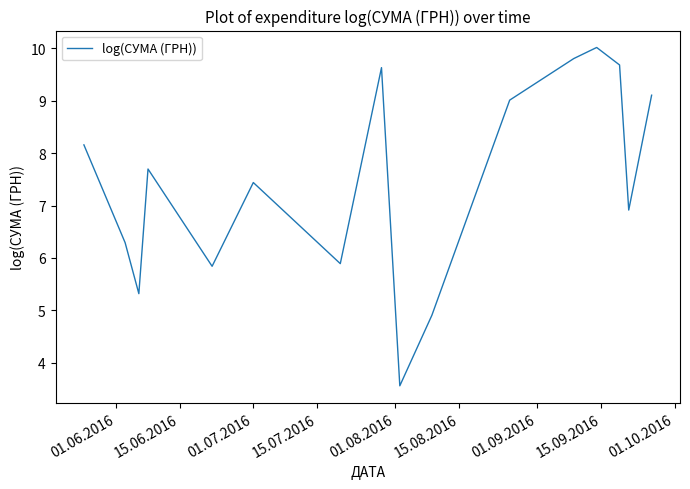

Reading left to right, list all the values displayed in this chart.

8.2	6.3	5.3	7.7	5.8	7.4	5.9	9.6	3.6	4.9	9.0	9.8	10.0	9.7	6.9	9.1